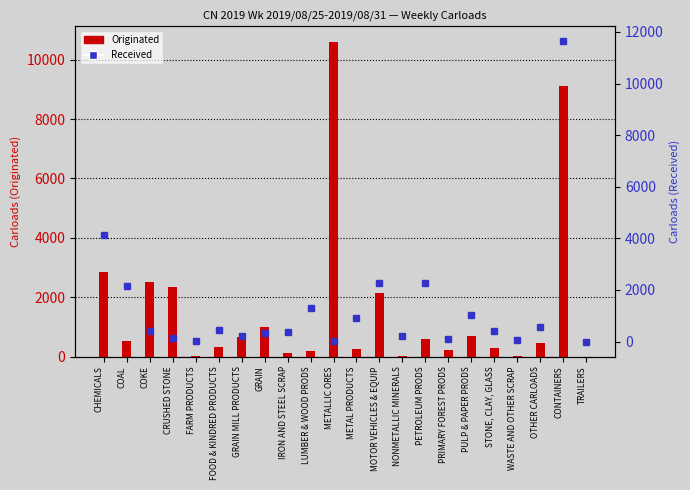

How many data points in Received are above 423?

10